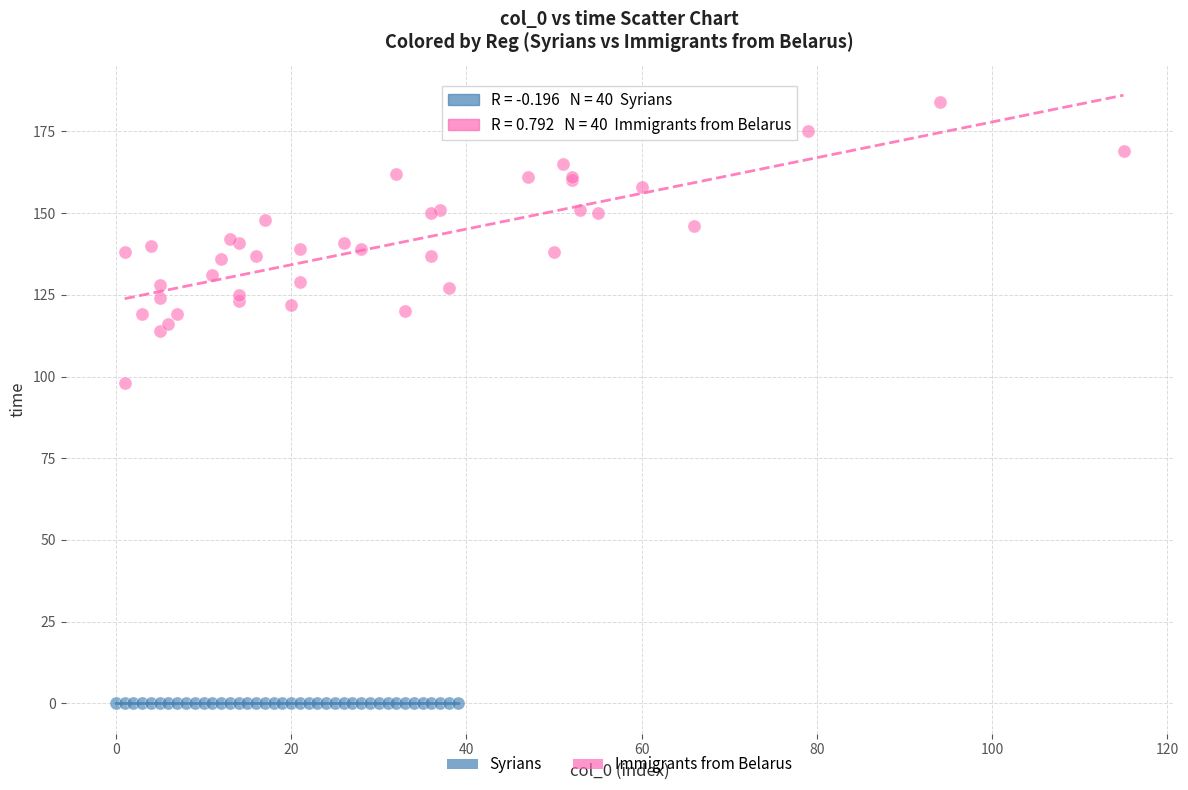

Which series contains the highest Y value?

Immigrants from Belarus